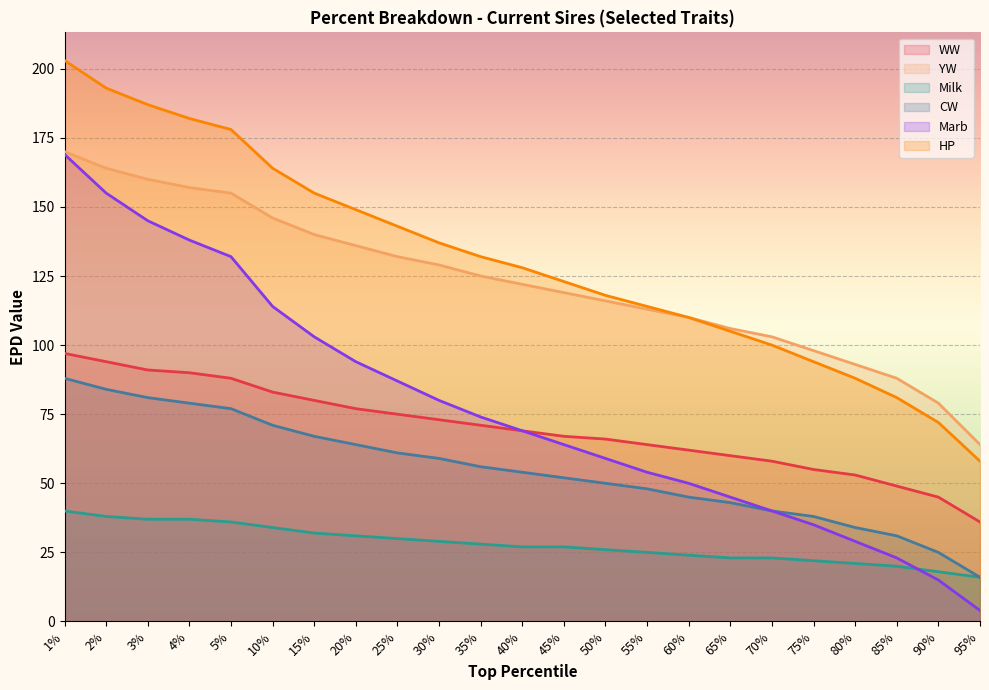

True or false: WW and YW cross at least once.

False